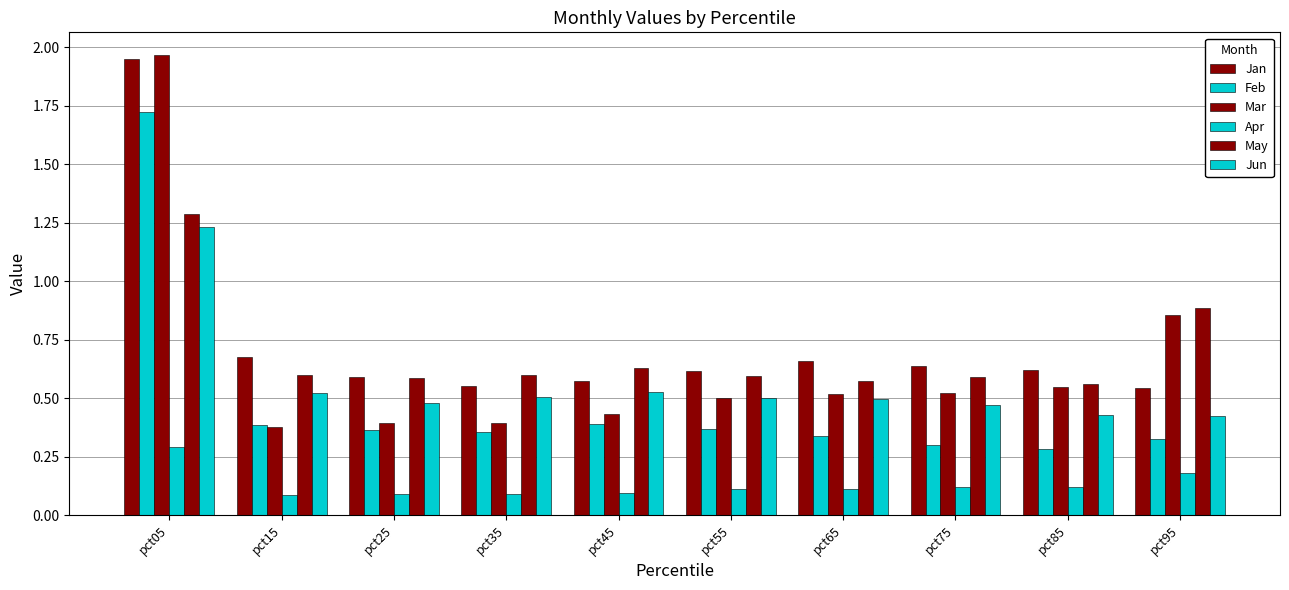

What is the minimum value for Mar?

0.4